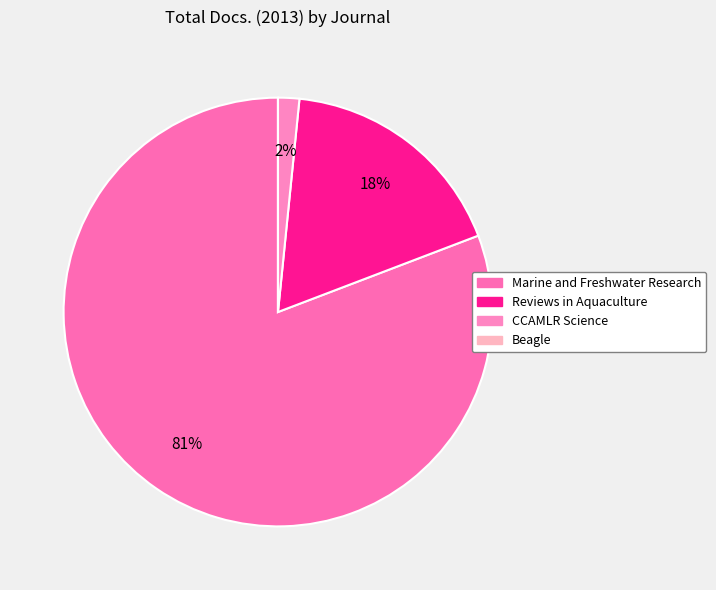

Which slice is the largest?

Marine and Freshwater Research